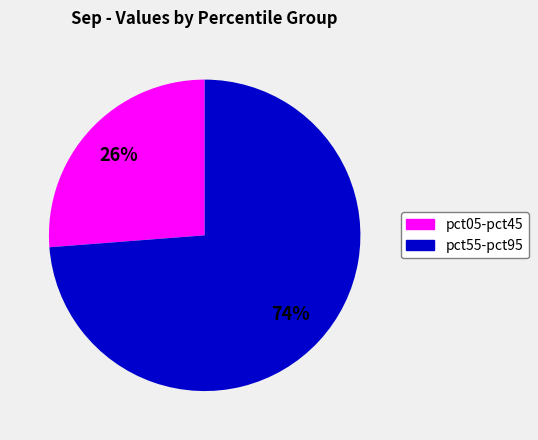

Is there any slice that represents more than half of the pie?

Yes